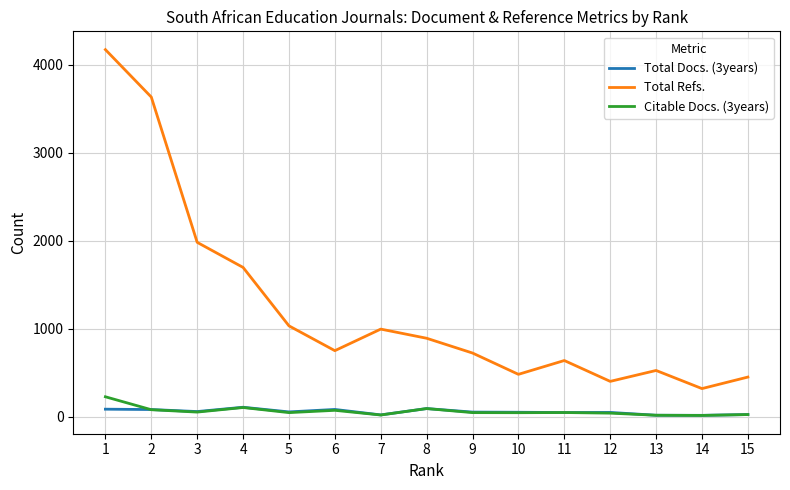

True or false: Total Refs. and Citable Docs. (3years) intersect in this chart.

False